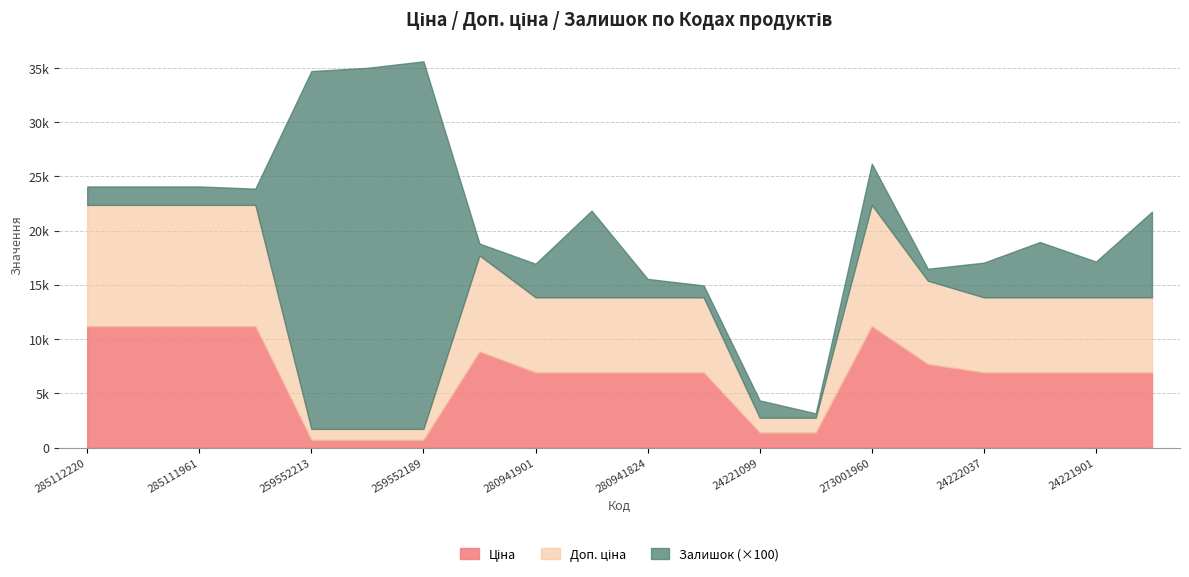

Rank the series by their maximum value, from lowest to highest.

Залишок, Ціна, Доп. ціна